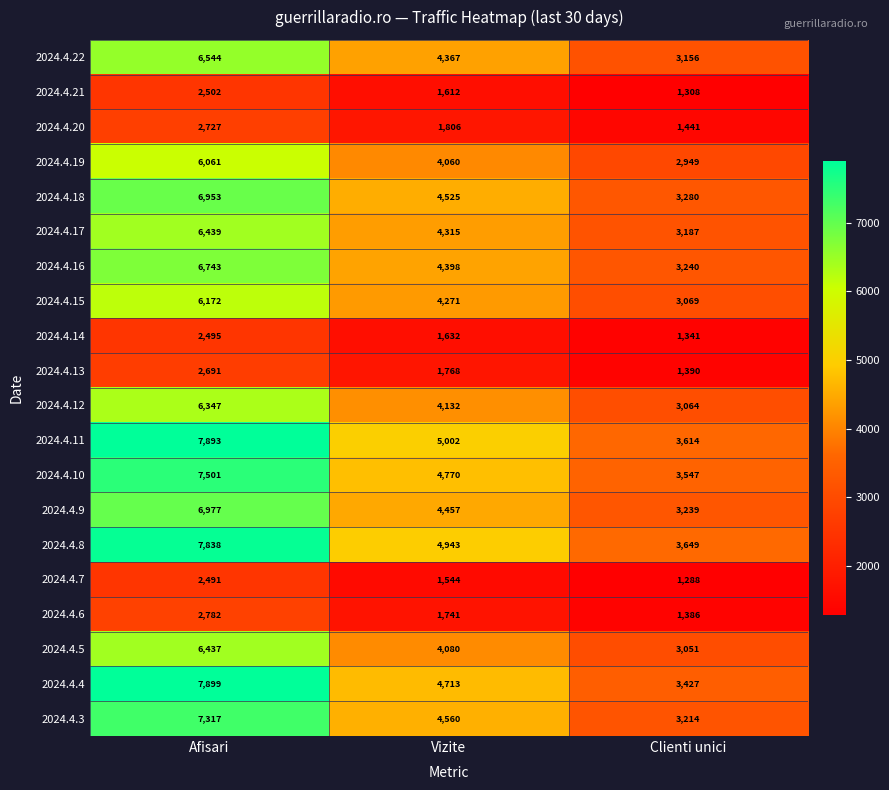

At which label is 2024.4.13 closest to 2040?

Vizite